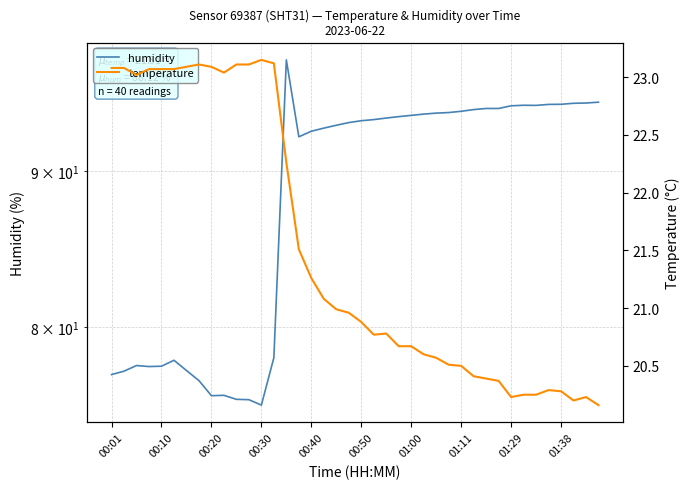

At how many categories does at least one series exceed 80?

26